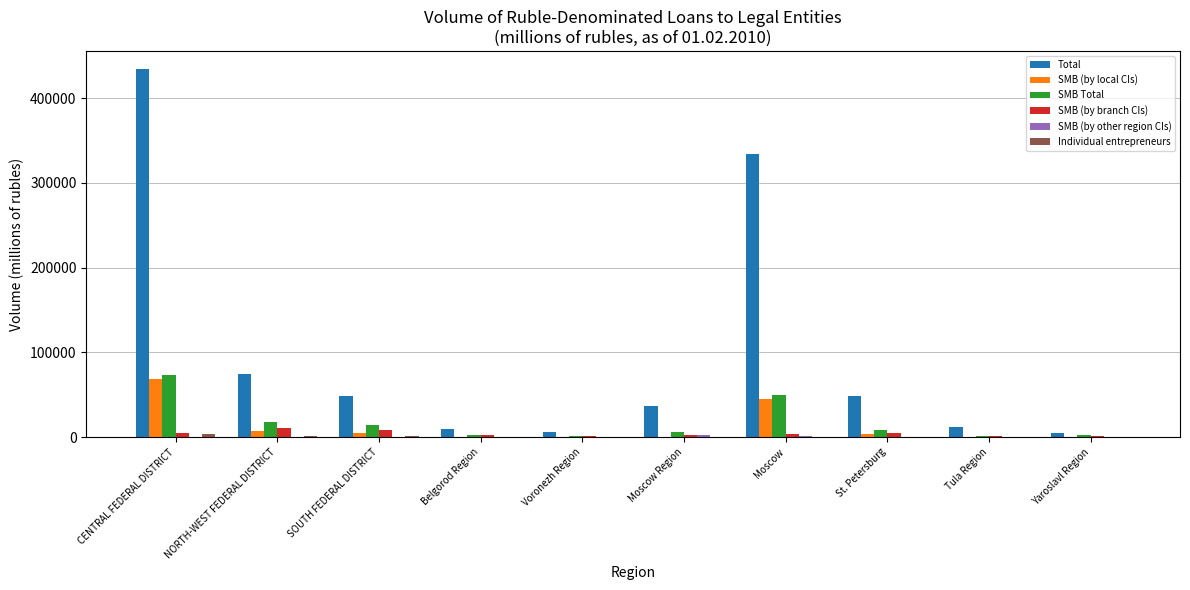

What is the maximum value shown in the chart?

433934